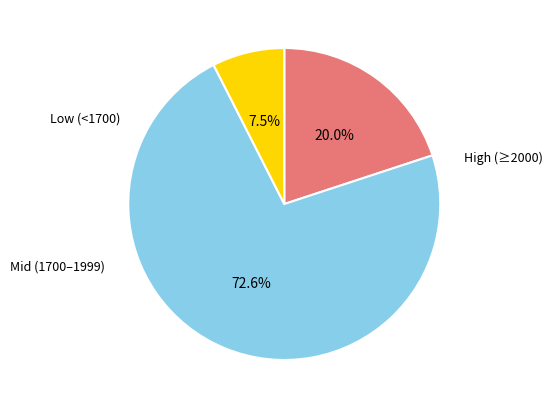

How many slices are in this pie chart?

3